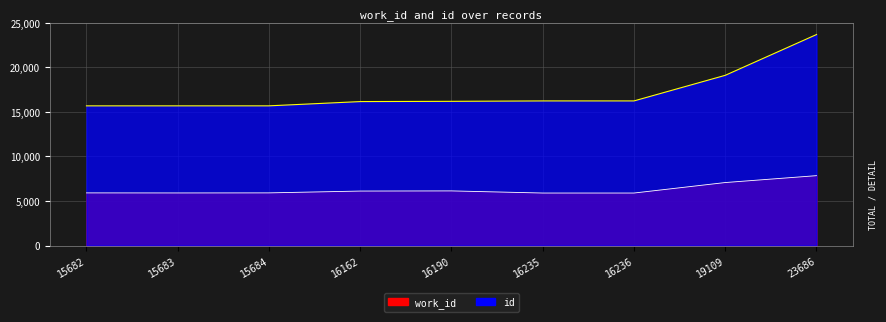

Which series has the largest range (max minus min)?

id